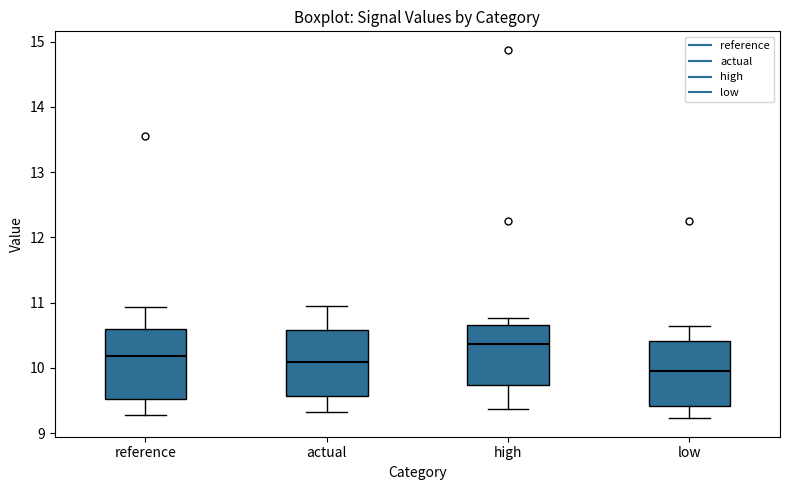

Reading left to right, read every box against the y-axis: the position of its median line, the range the box covers, and the ends of its whiskers. The values are not printed on the chart, so give them approximately, as read against the axis.

reference: median 10.2, box 9.5 to 10.6, whiskers 9.3 to 10.9
actual: median 10.1, box 9.6 to 10.6, whiskers 9.3 to 10.9
high: median 10.4, box 9.7 to 10.7, whiskers 9.4 to 10.8
low: median 10.0, box 9.4 to 10.4, whiskers 9.2 to 10.6